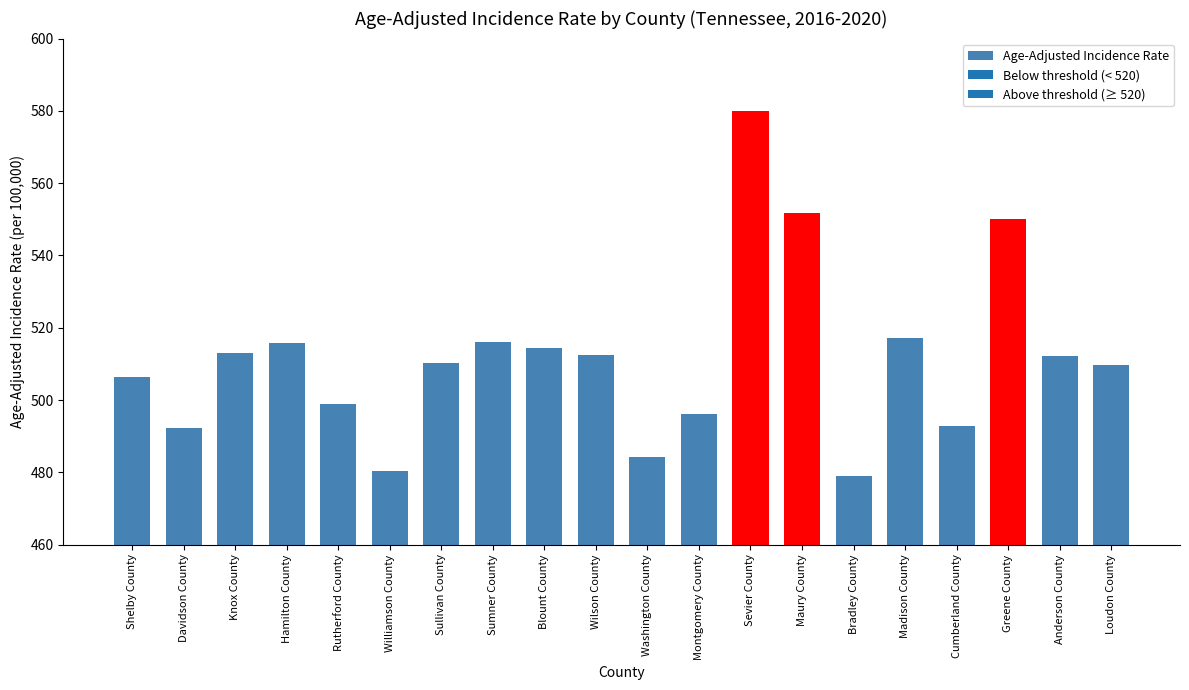

What is the value of the 18th bar from the left?

550.0